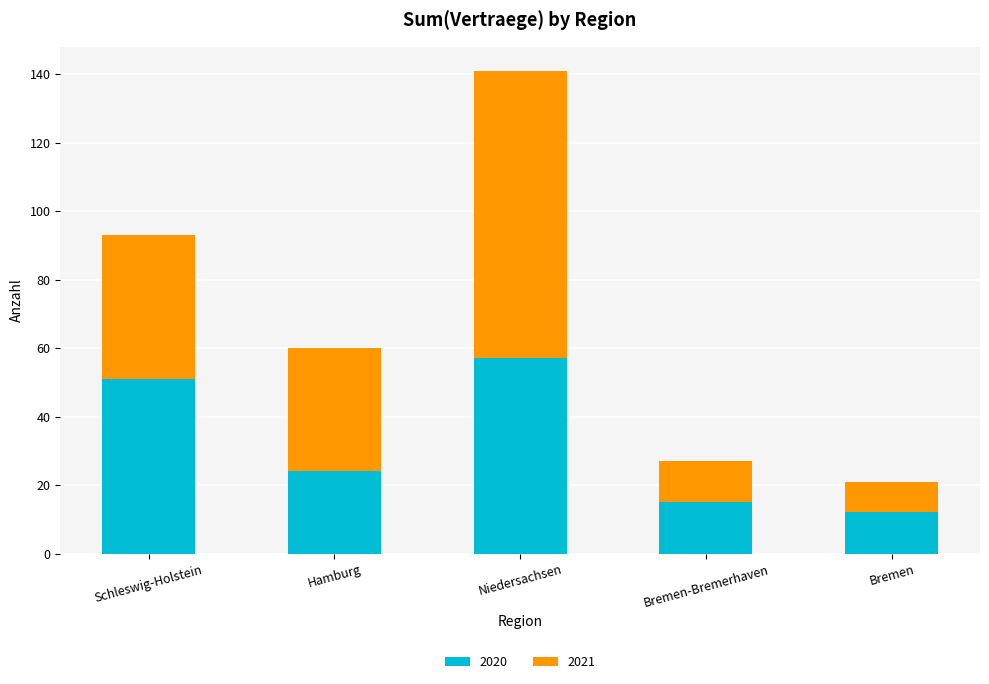

What is the lowest value of the 2020 series?

12